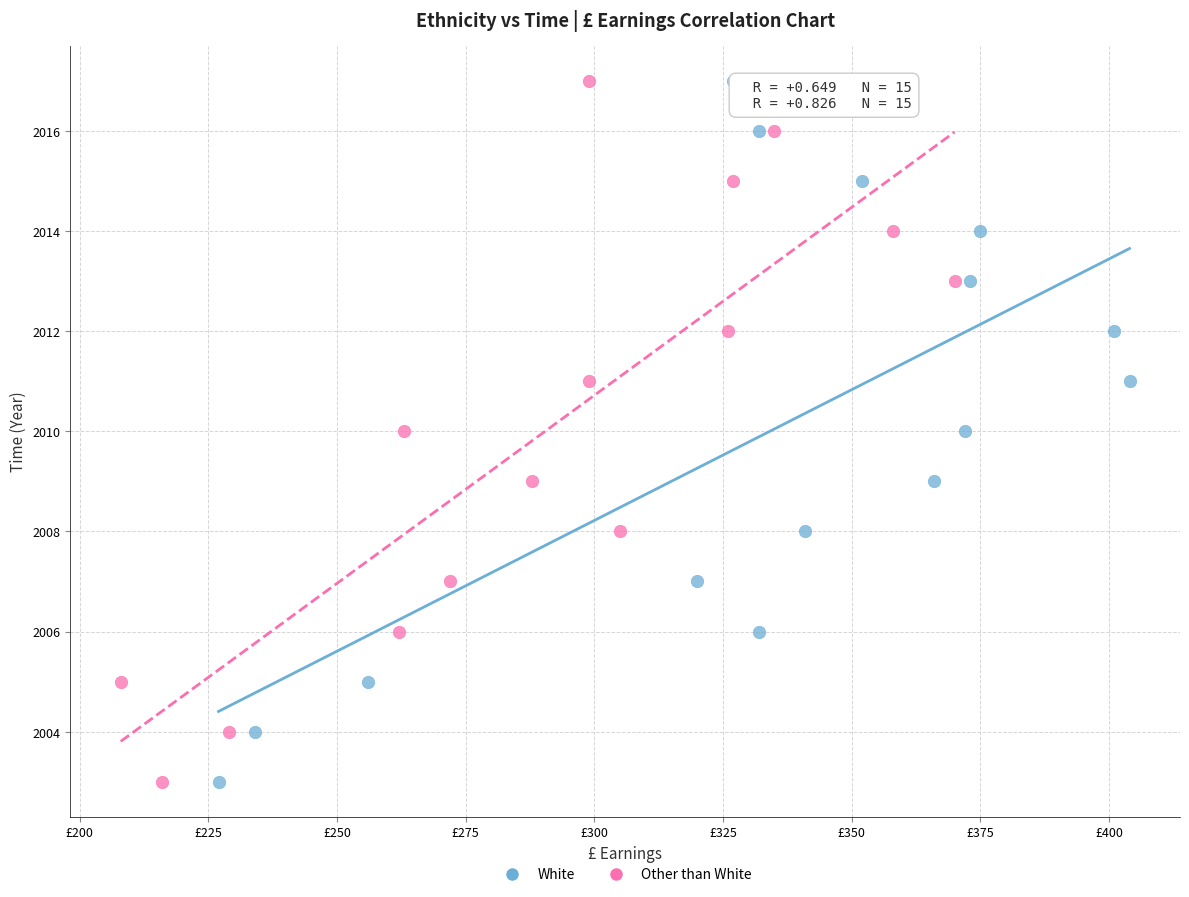

What are all the series names shown in the legend?

White, Other than White